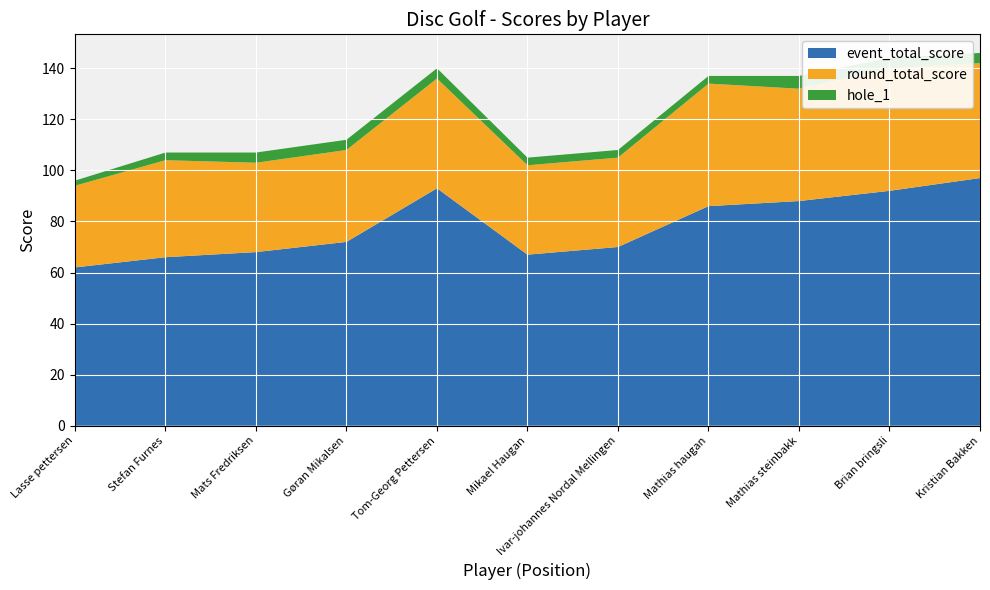

Reading right to left, extract all data points from this chart.

event_total_score: 97	92	88	86	70	67	93	72	68	66	62
round_total_score: 45	48	44	48	35	35	43	36	35	38	32
hole_1: 4	4	5	3	3	3	4	4	4	3	2